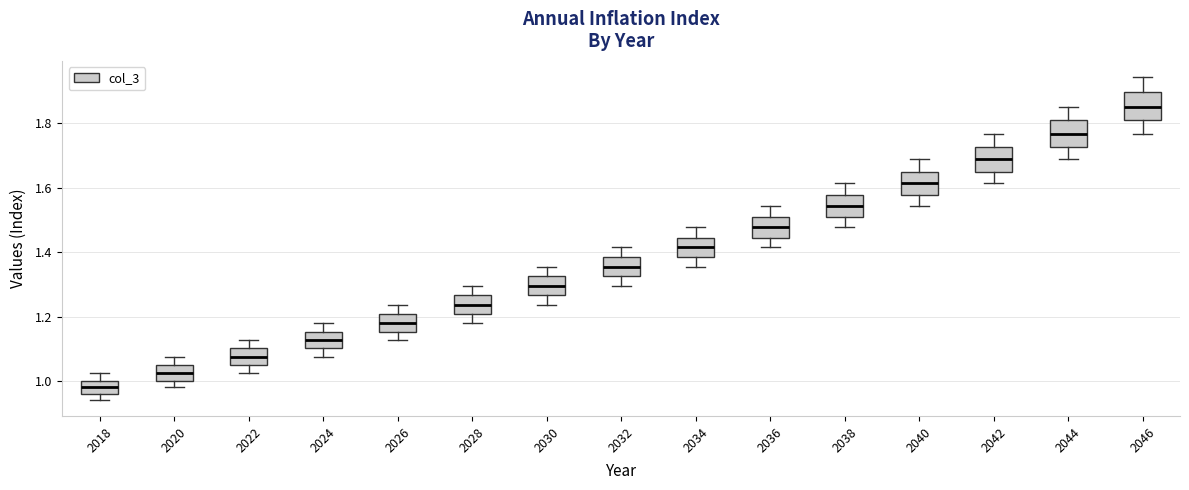

Reading left to right, read every box against the y-axis: the position of its median line, the range the box covers, and the ends of its whiskers. The values are not printed on the chart, so give them approximately, as read against the axis.

2018: median 0.98, box 0.96 to 1.00, whiskers 0.94 to 1.02
2020: median 1.02, box 1.00 to 1.04, whiskers 0.98 to 1.08
2022: median 1.08, box 1.04 to 1.10, whiskers 1.02 to 1.12
2024: median 1.12, box 1.10 to 1.16, whiskers 1.08 to 1.18
2026: median 1.18, box 1.16 to 1.20, whiskers 1.12 to 1.24
2028: median 1.24, box 1.20 to 1.26, whiskers 1.18 to 1.30
2030: median 1.30, box 1.26 to 1.32, whiskers 1.24 to 1.36
2032: median 1.36, box 1.32 to 1.38, whiskers 1.30 to 1.42
2034: median 1.42, box 1.38 to 1.44, whiskers 1.36 to 1.48
2036: median 1.48, box 1.44 to 1.52, whiskers 1.42 to 1.54
2038: median 1.54, box 1.52 to 1.58, whiskers 1.48 to 1.62
2040: median 1.62, box 1.58 to 1.66, whiskers 1.54 to 1.68
2042: median 1.68, box 1.66 to 1.72, whiskers 1.62 to 1.76
2044: median 1.76, box 1.72 to 1.80, whiskers 1.68 to 1.86
2046: median 1.86, box 1.80 to 1.90, whiskers 1.76 to 1.94